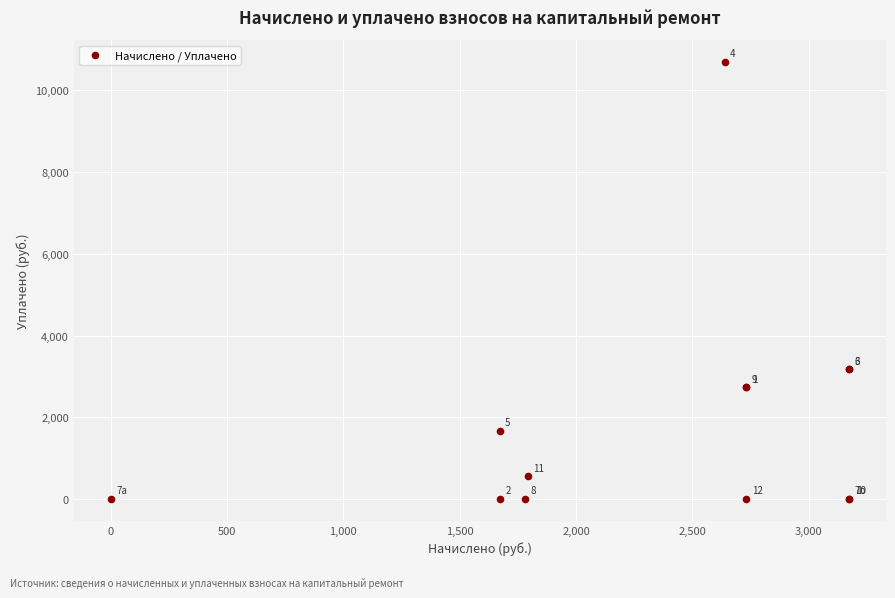

What Y value in the scatter plot is closest to 5346?

3174.0